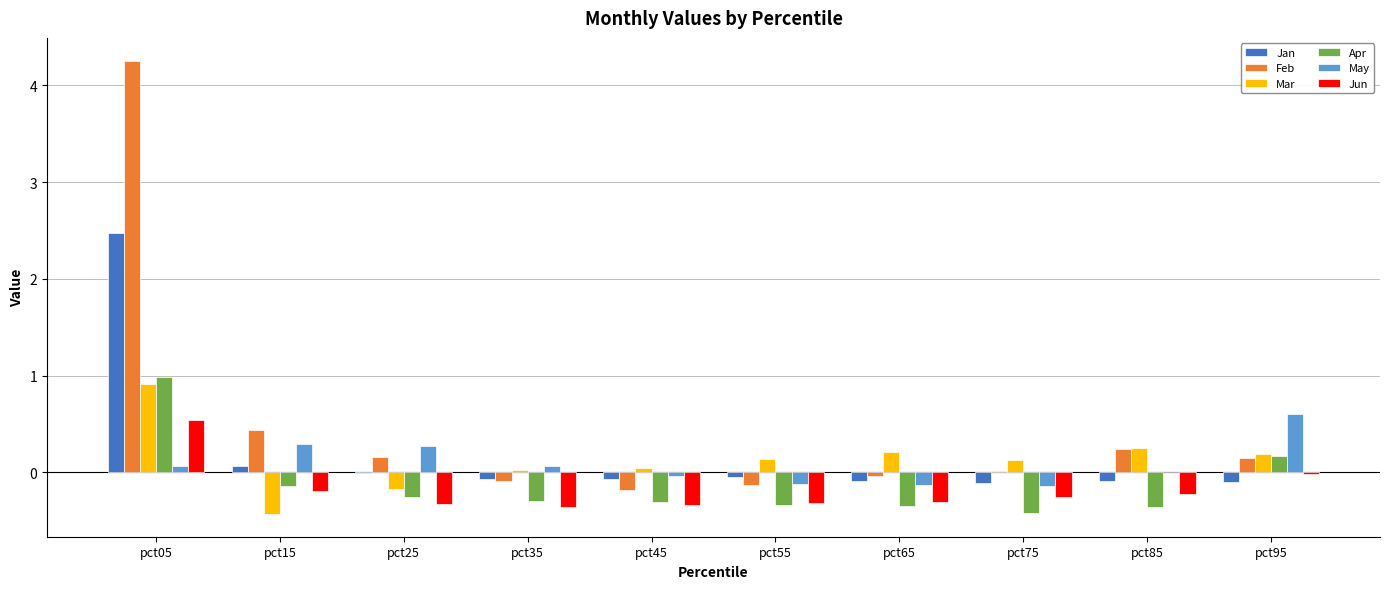

Which series has the widest spread of values?

Feb